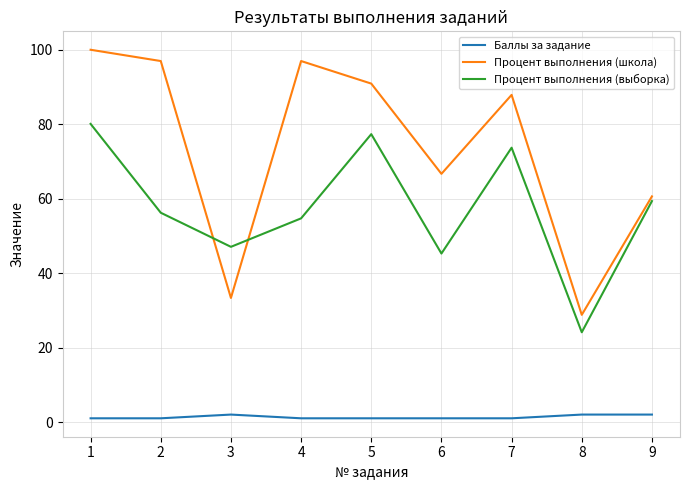

Rank the categories by Процент выполнения (выборка) value from lowest to highest.

8, 6, 3, 4, 2, 9, 7, 5, 1